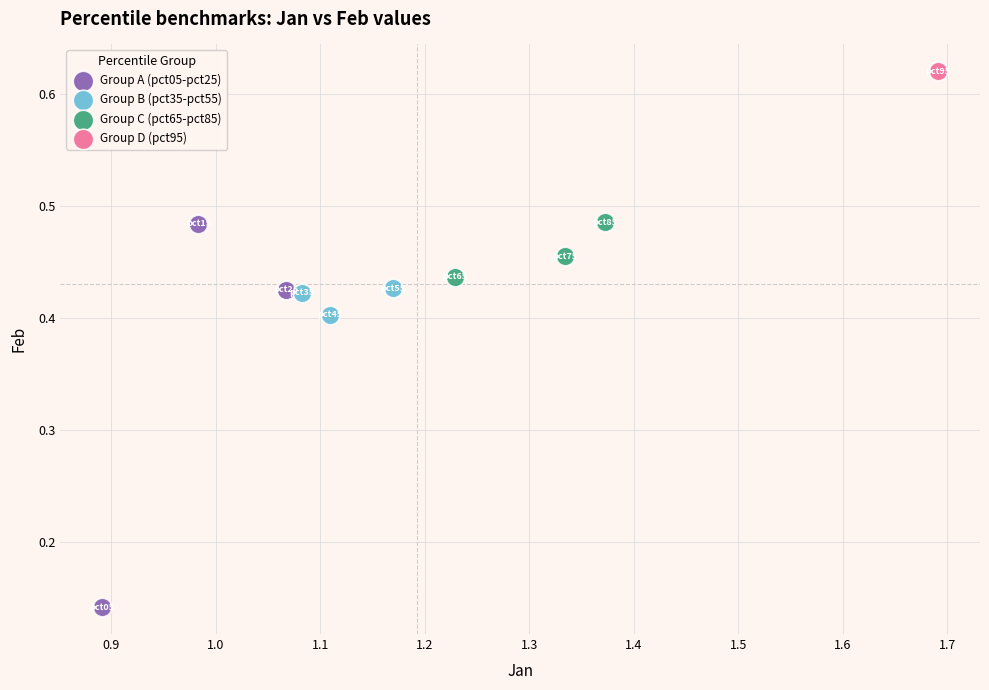

What are all the series names shown in the legend?

Group A (pct05-pct25), Group B (pct35-pct55), Group C (pct65-pct85), Group D (pct95)